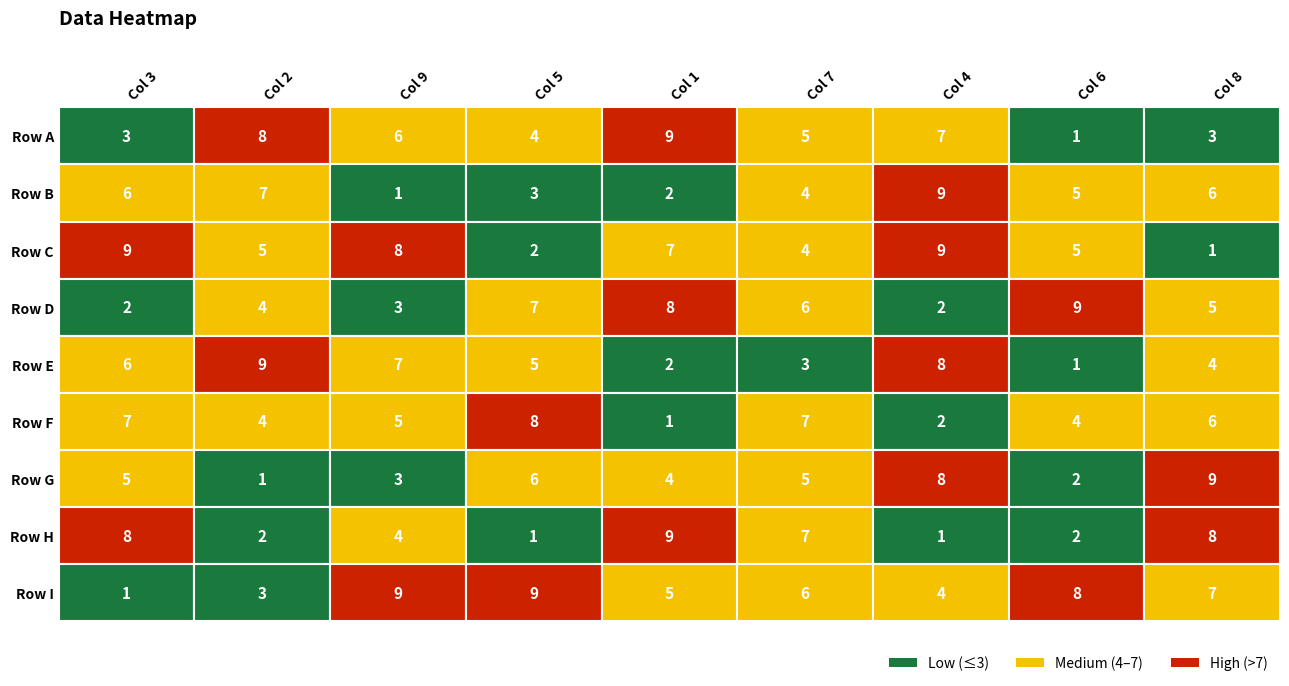

Reading left to right, transcribe all the data shown in this chart.

3: 0=3	1=6	2=9	3=2	4=6	5=7	6=5	7=8	8=1
2: 0=8	1=7	2=5	3=4	4=9	5=4	6=1	7=2	8=3
9: 0=6	1=1	2=8	3=3	4=7	5=5	6=3	7=4	8=9
5: 0=4	1=3	2=2	3=7	4=5	5=8	6=6	7=1	8=9
1: 0=9	1=2	2=7	3=8	4=2	5=1	6=4	7=9	8=5
7: 0=5	1=4	2=4	3=6	4=3	5=7	6=5	7=7	8=6
4: 0=7	1=9	2=9	3=2	4=8	5=2	6=8	7=1	8=4
6: 0=1	1=5	2=5	3=9	4=1	5=4	6=2	7=2	8=8
8: 0=3	1=6	2=1	3=5	4=4	5=6	6=9	7=8	8=7